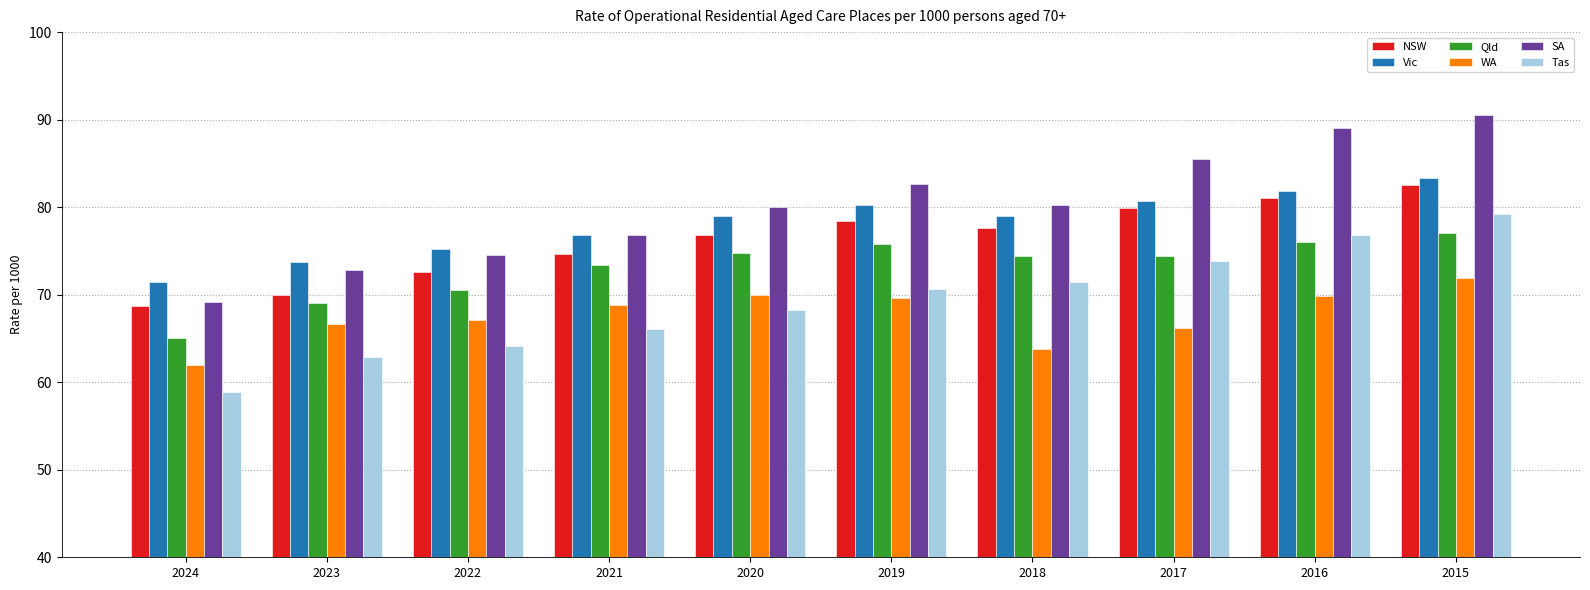

The value of Qld at 2024 is 65.1. True or false?

True